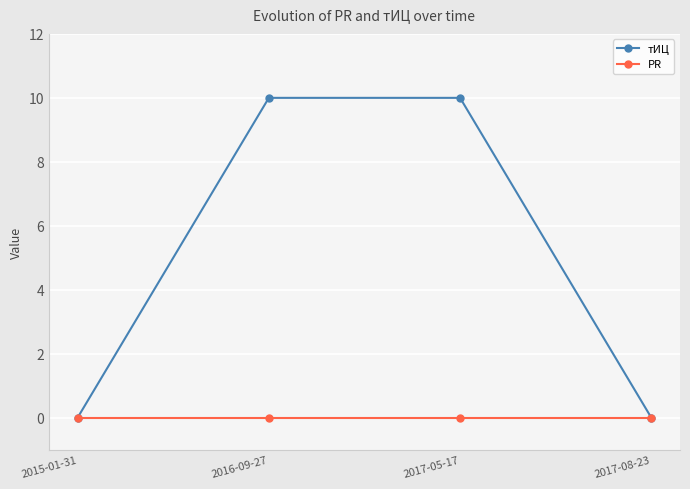

Is it true that PR equals 0 at 2016-09-27?

True